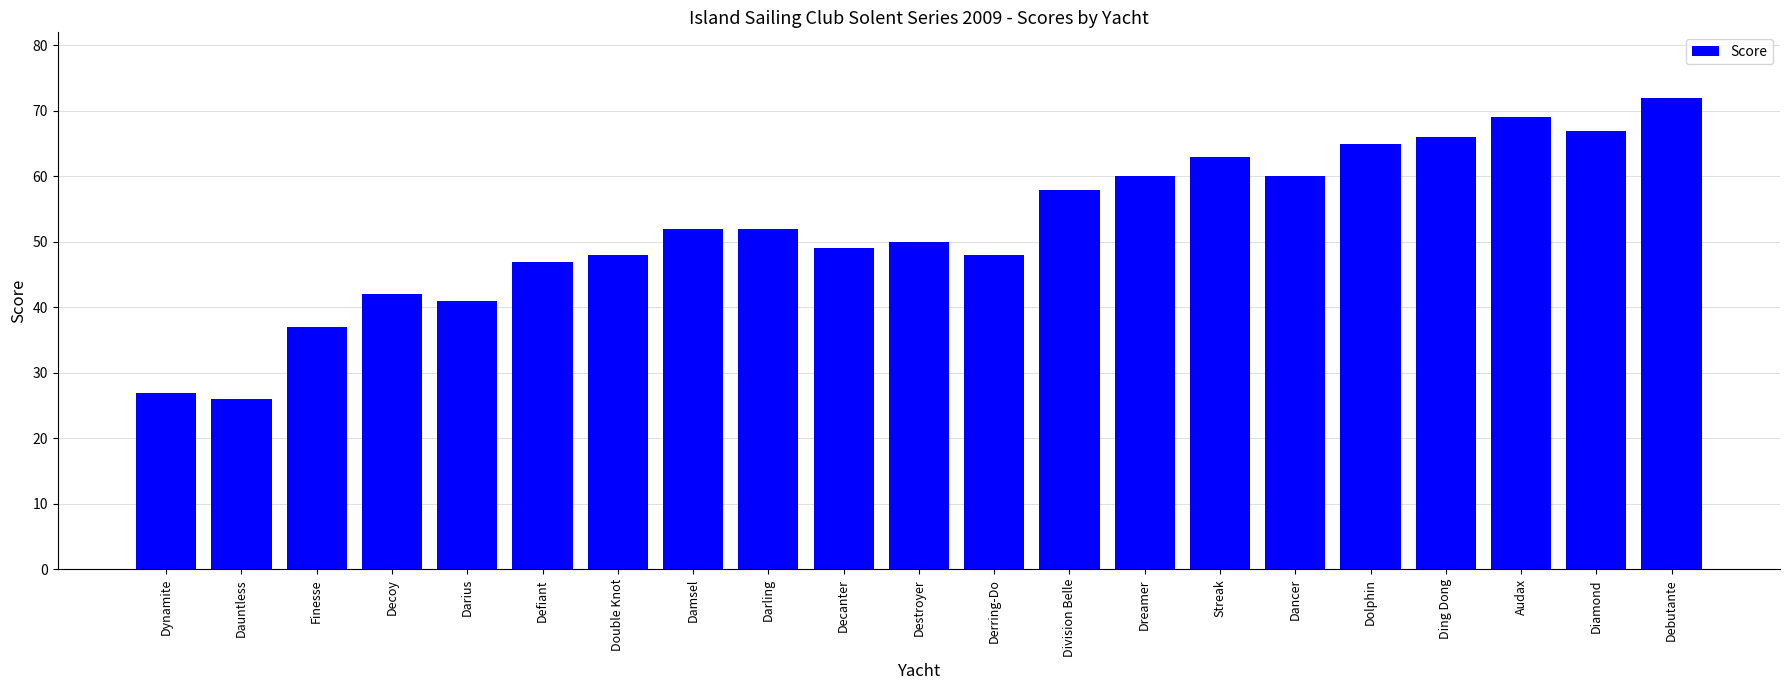

What is the average value?

52